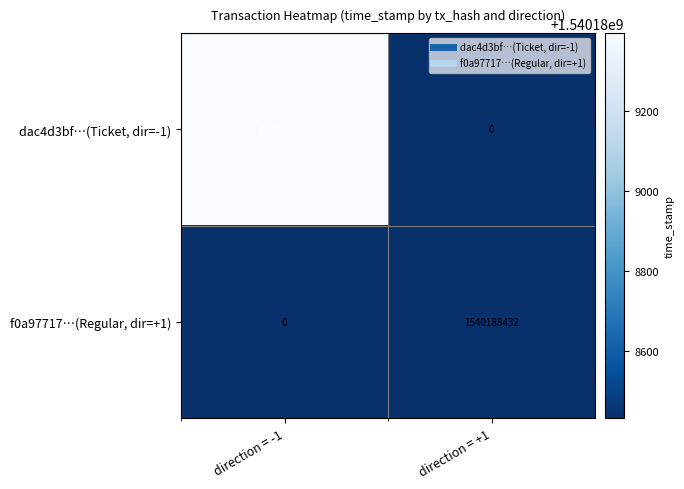

What is the total value across all series at direction = -1?

1540189393